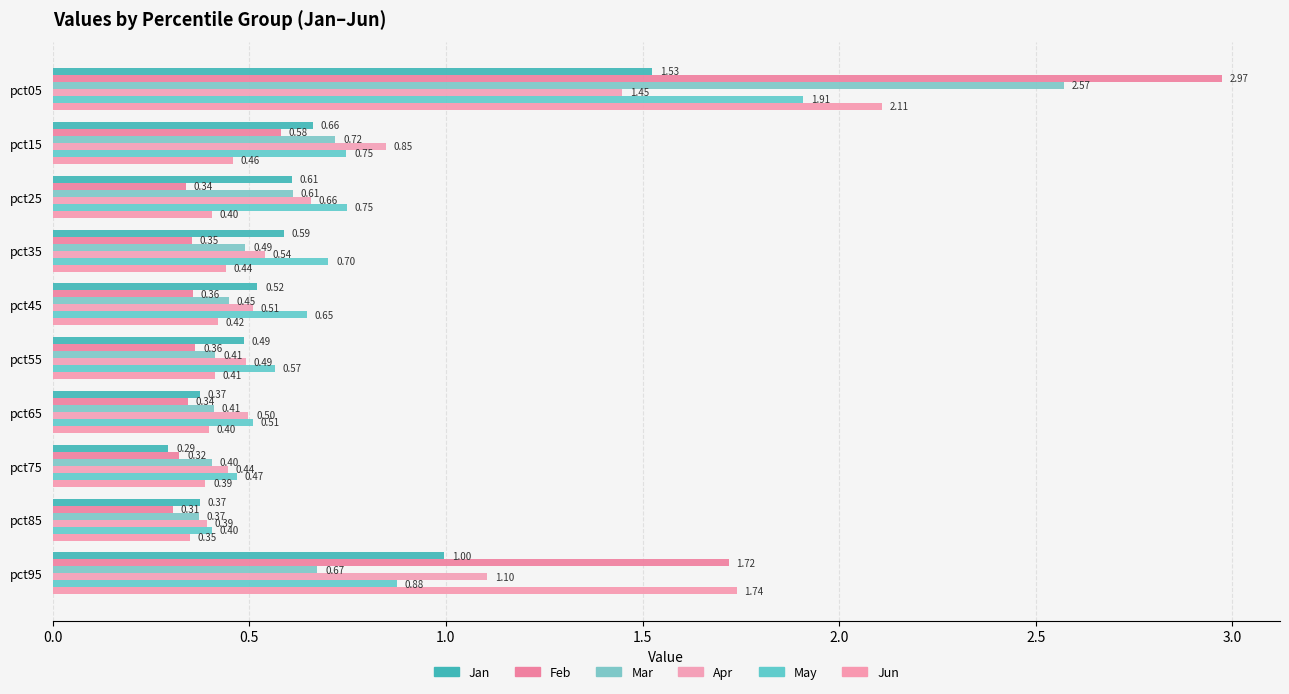

How many groups of bars are there?

10